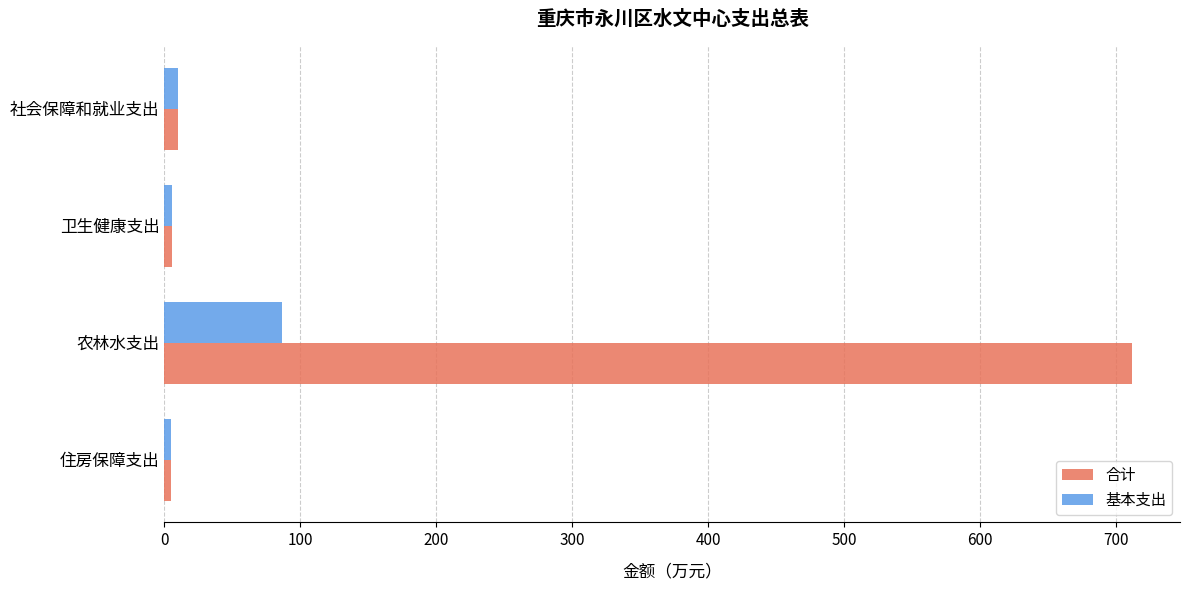

Which series has the largest total across all categories?

合计